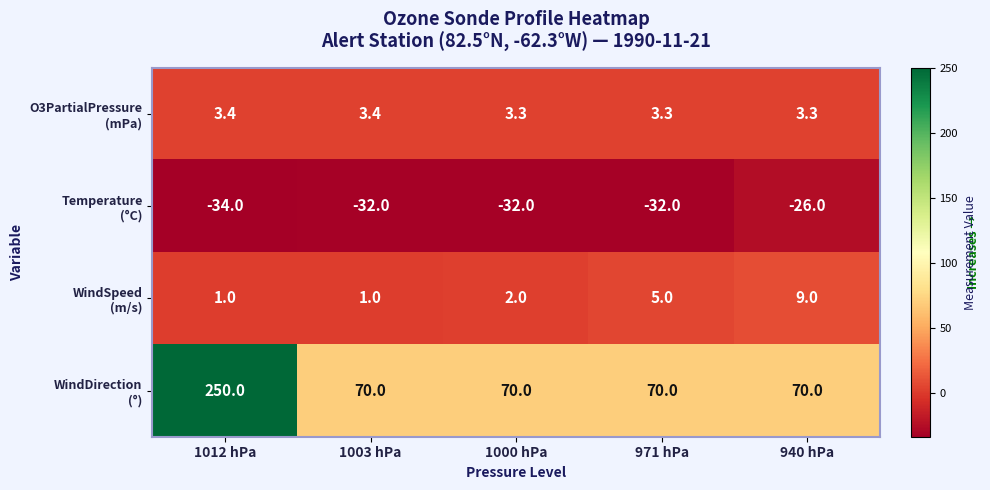

Count the number of data series in this chart.

4